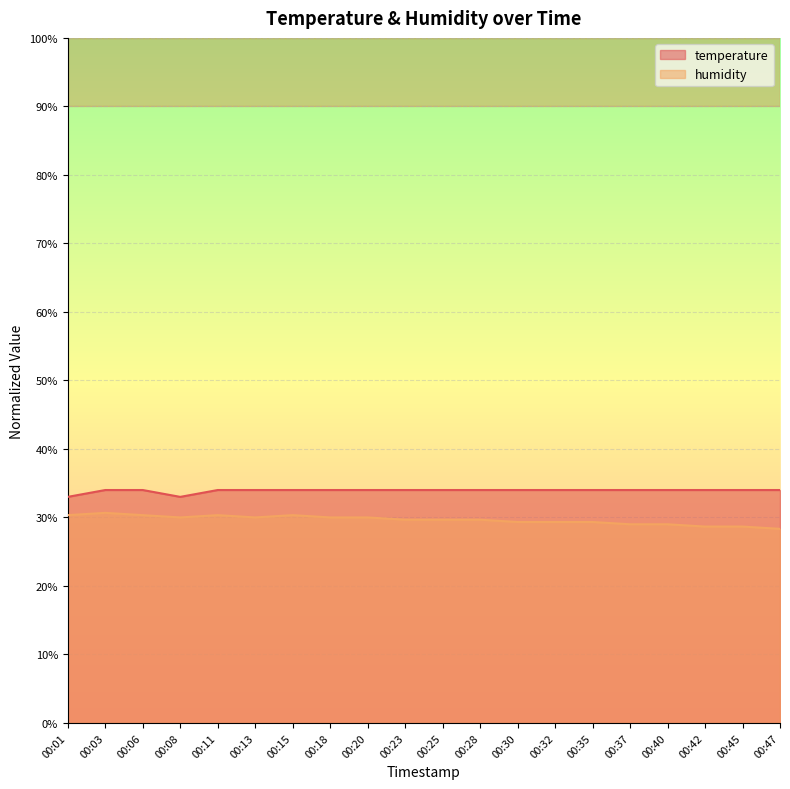

True or false: temperature and humidity cross at least once.

False